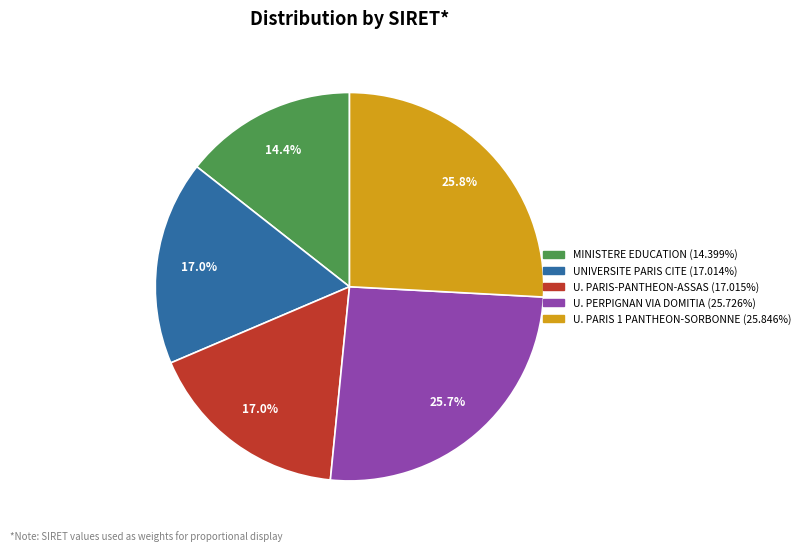

Is there a majority slice in this chart?

No